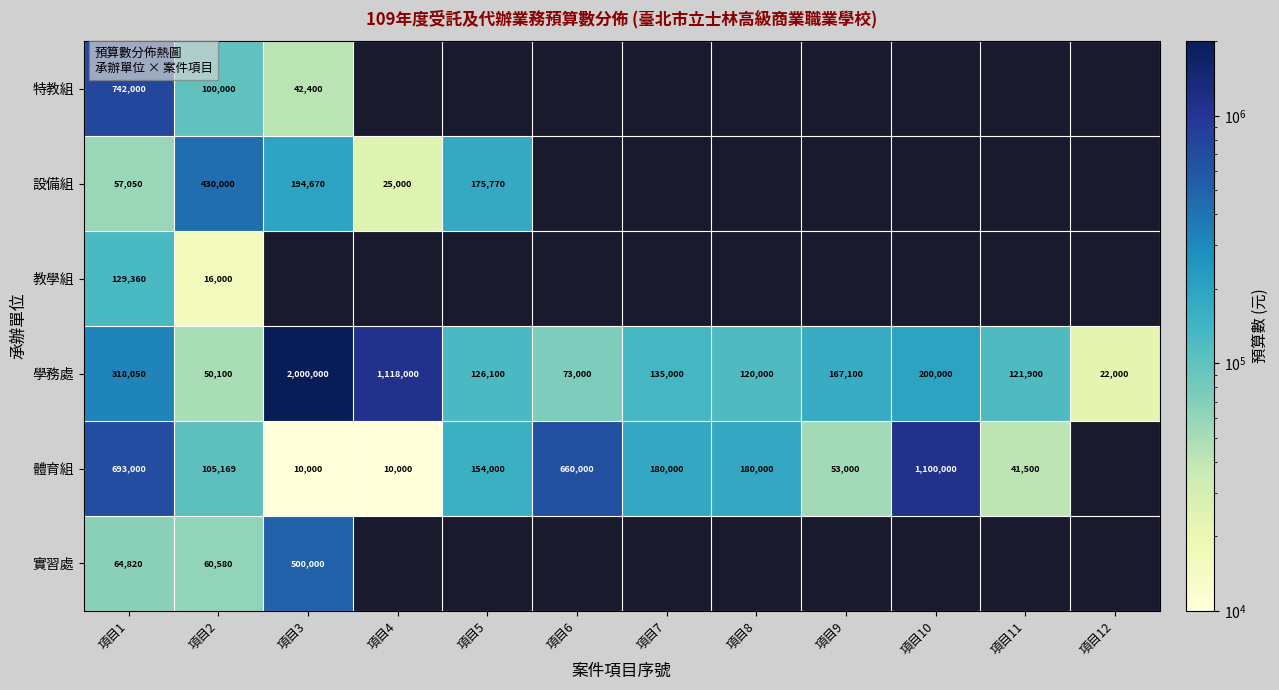

What is the difference between the 體育組 values at 項目5 and 項目6?

506000